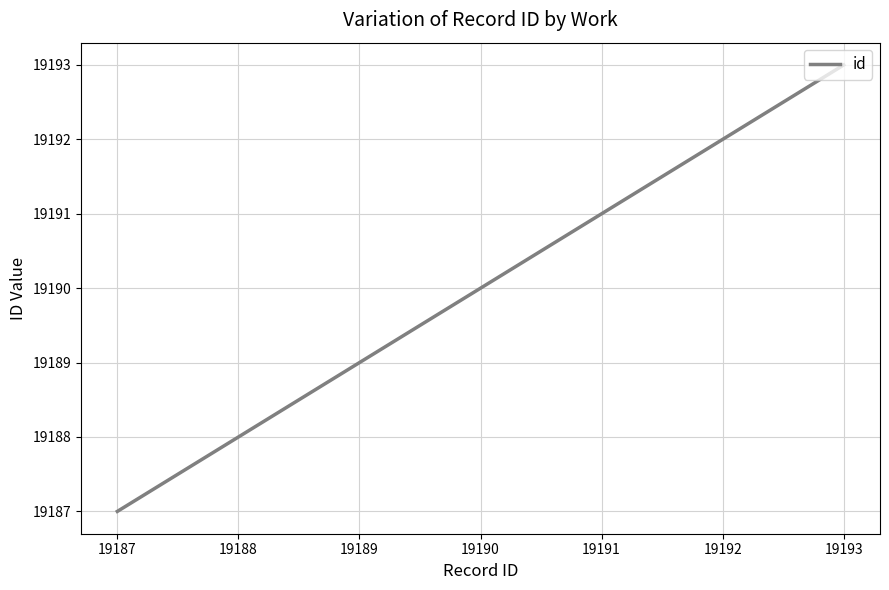

At which category does the chart reach its minimum across all series?

19187